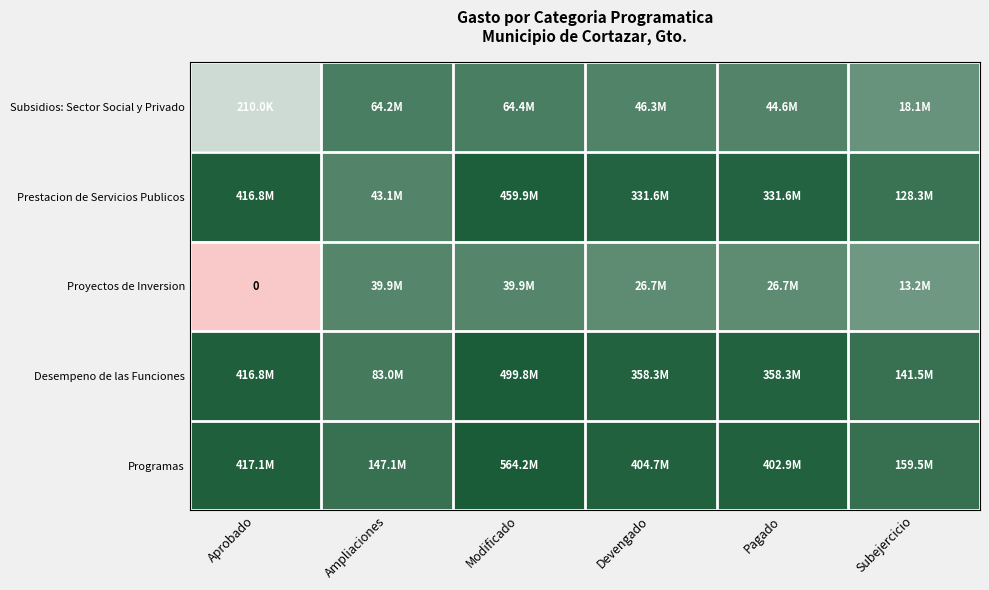

At which category is the sum across all series the highest?

Modificado